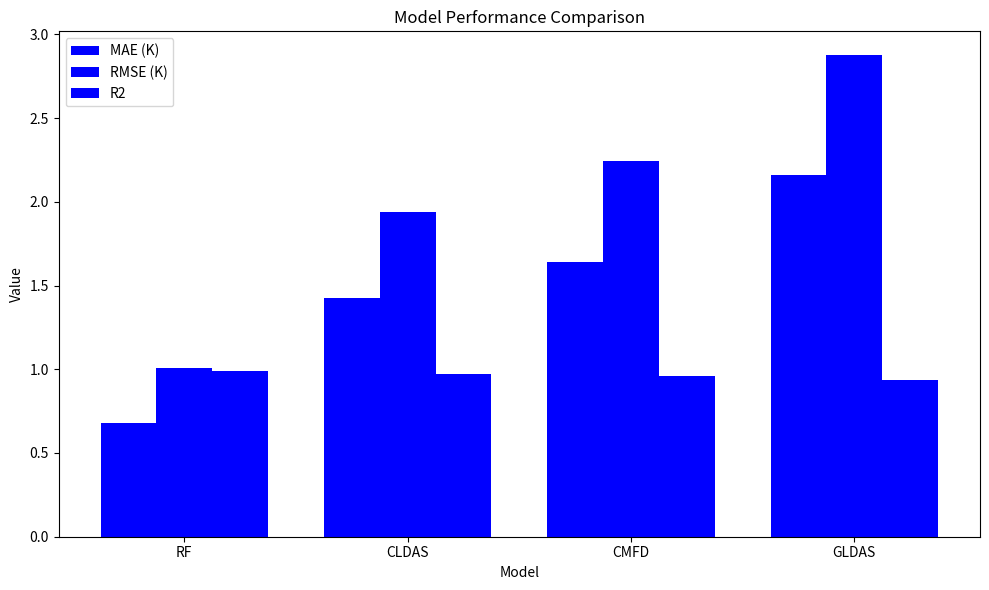

Is it true that MAE (K) equals 1.4 at CLDAS?

True